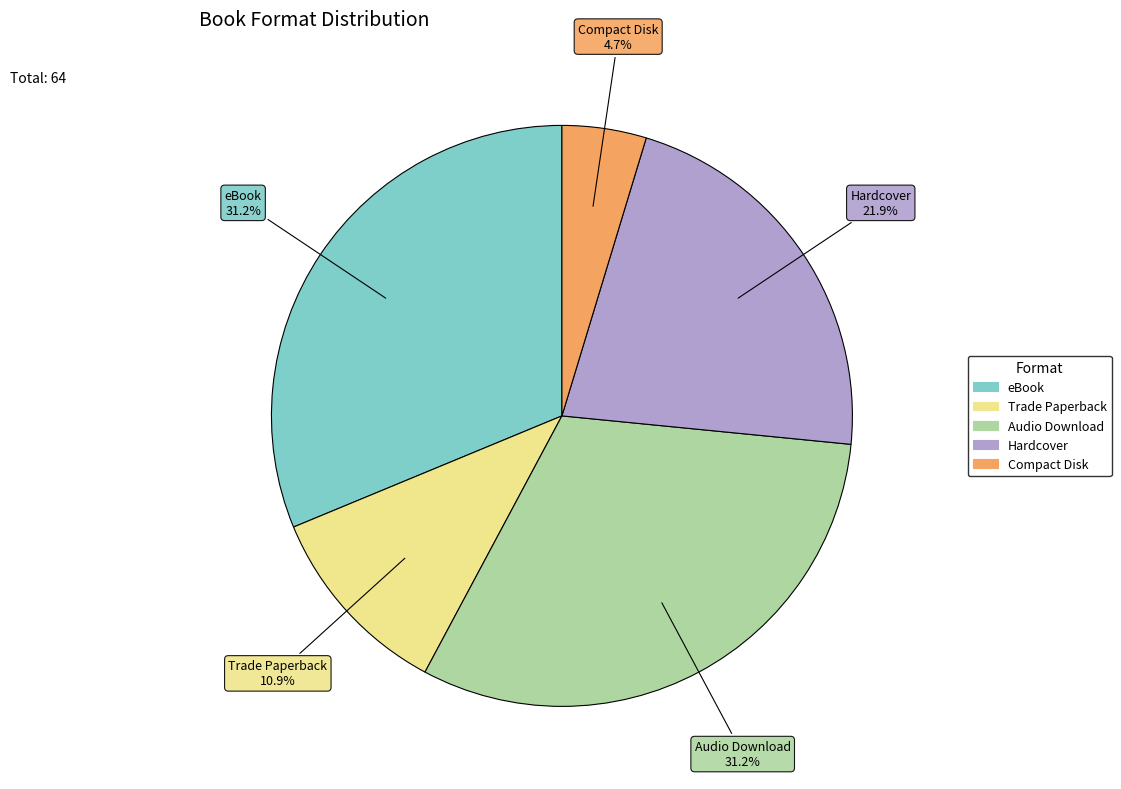

Which has a higher value, Compact Disk or Hardcover?

Hardcover